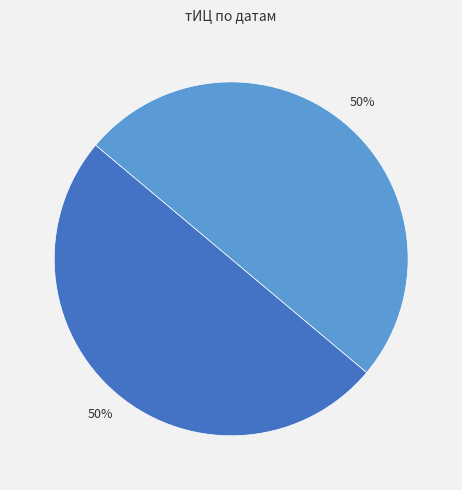

To the nearest percent, what is the average slice percentage?

50%